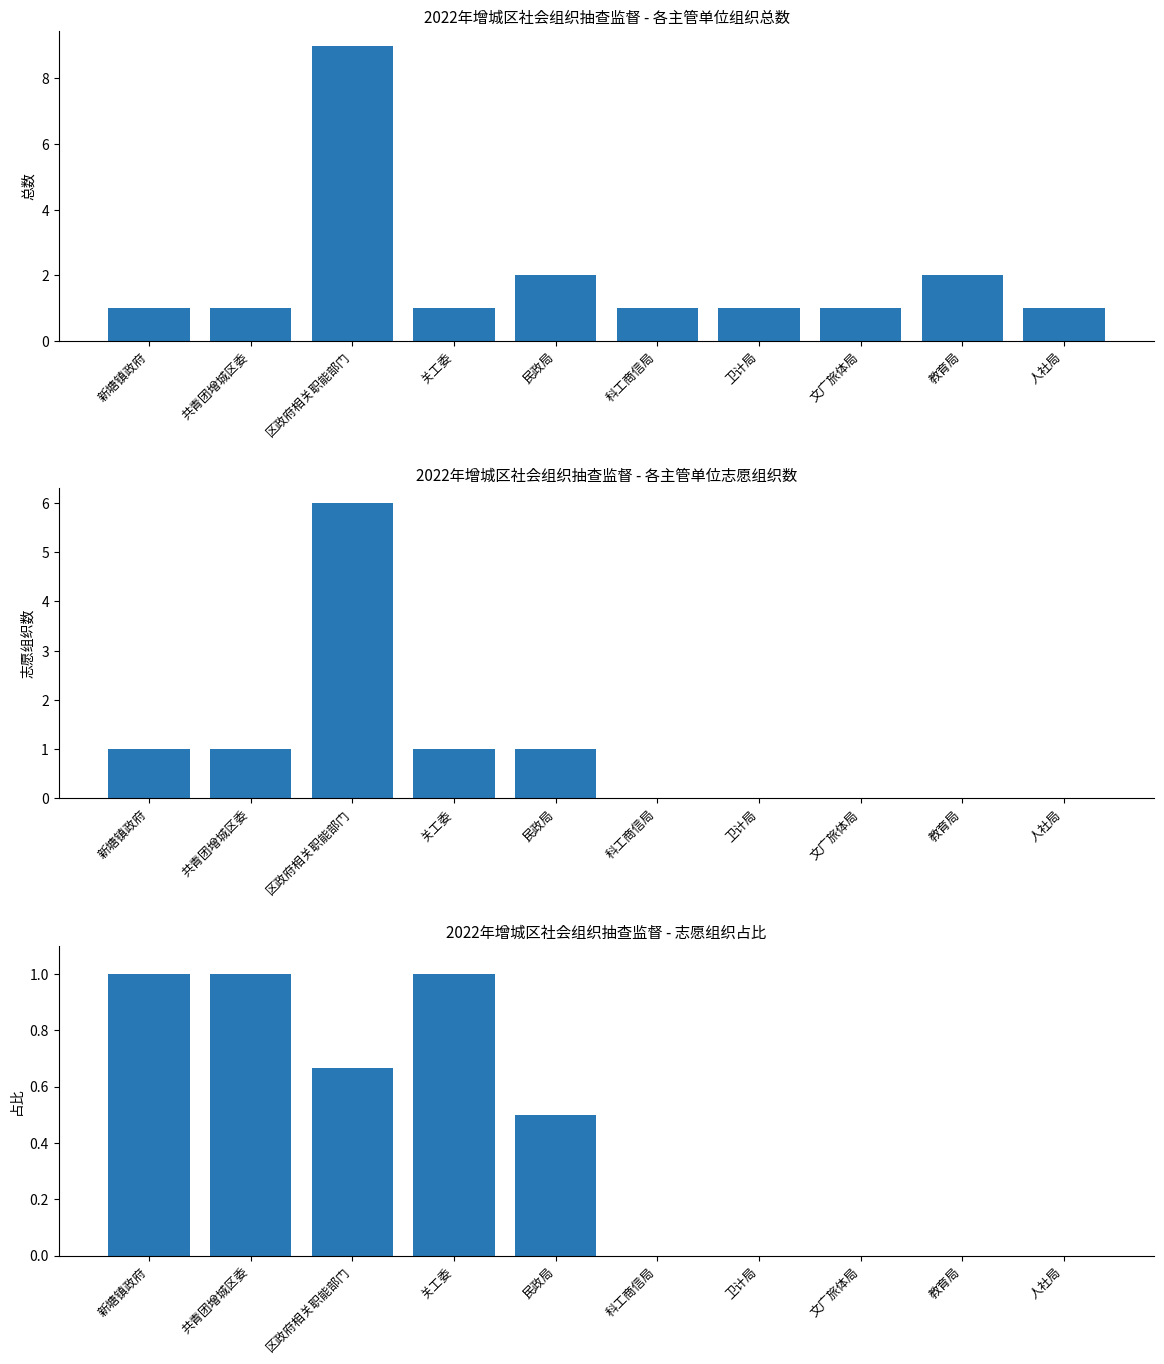

What position from the right is 人社局?

1